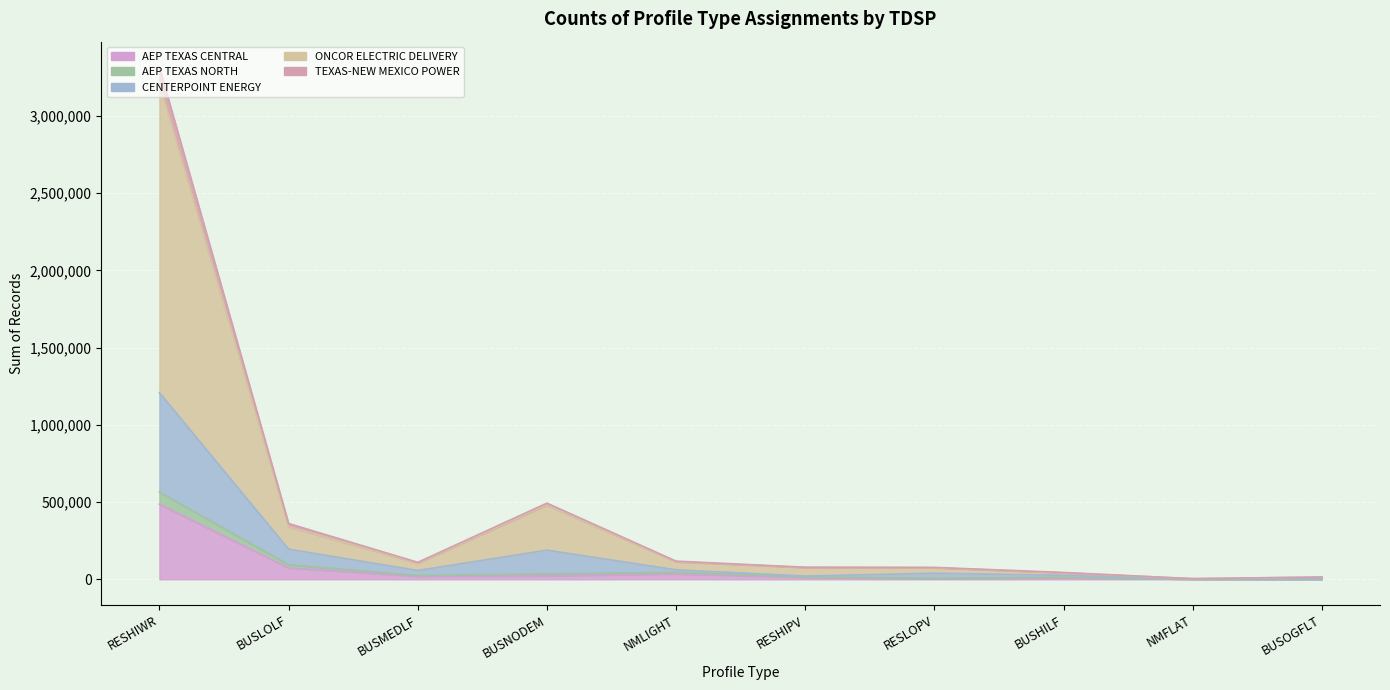

The value of AEP TEXAS CENTRAL at NMLIGHT is 8218. True or false?

False